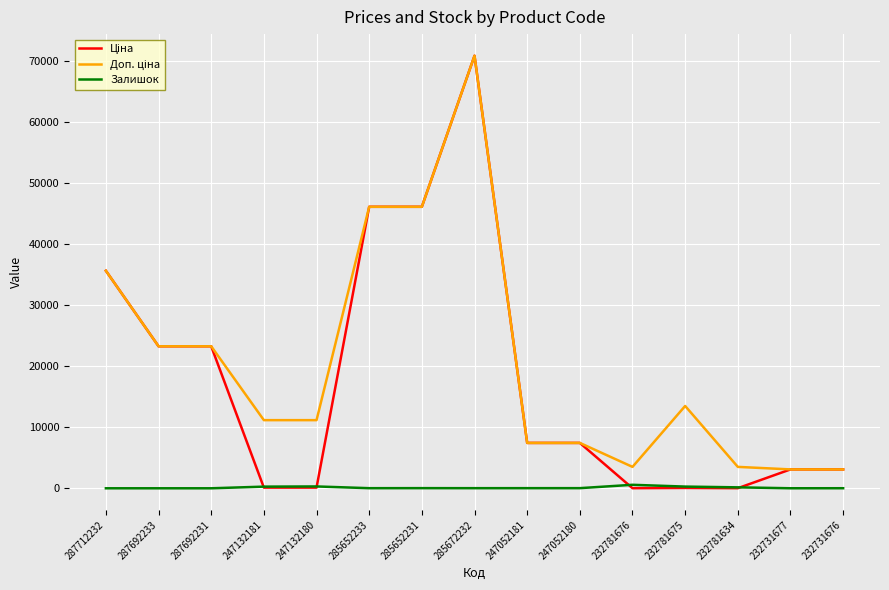

What is the difference between the highest and lowest values at 287692233?

23278.2